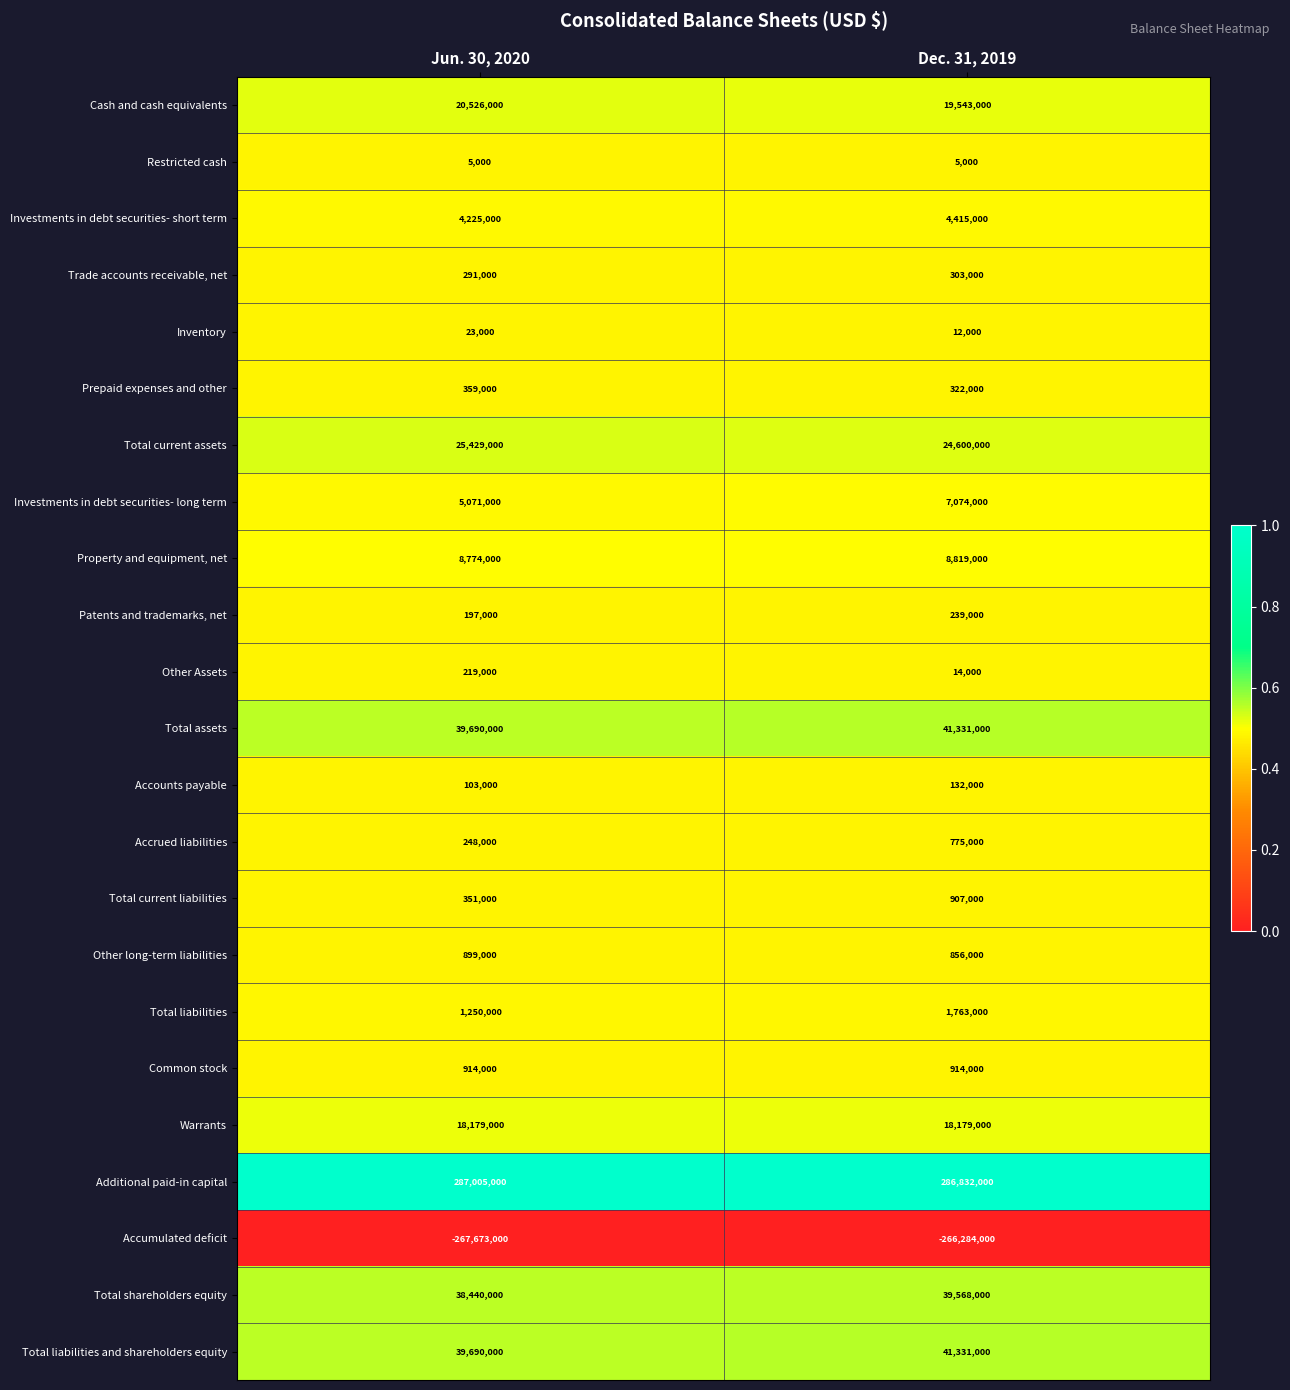

List the labels in order of Property and equipment, net value, largest first.

Dec. 31, 2019, Jun. 30, 2020